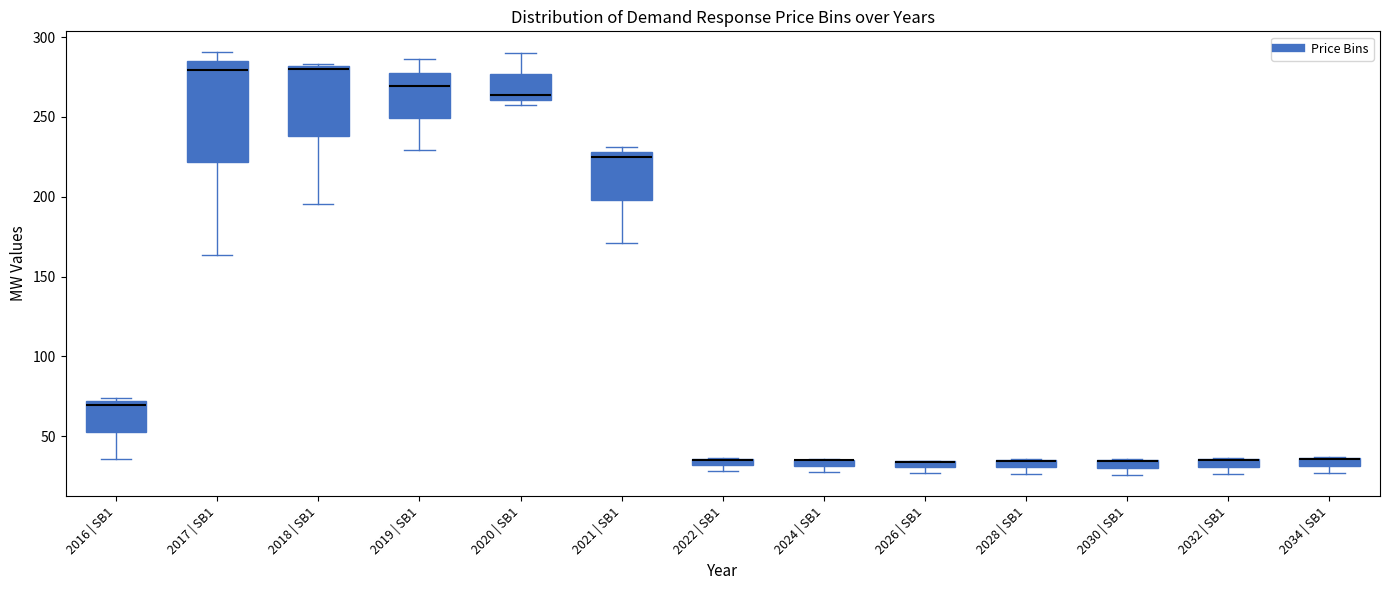

Where is the upper edge of the box for 2030 | SB1 on the y-axis? The values are not printed on the chart, so give them approximately, as read against the axis.

35